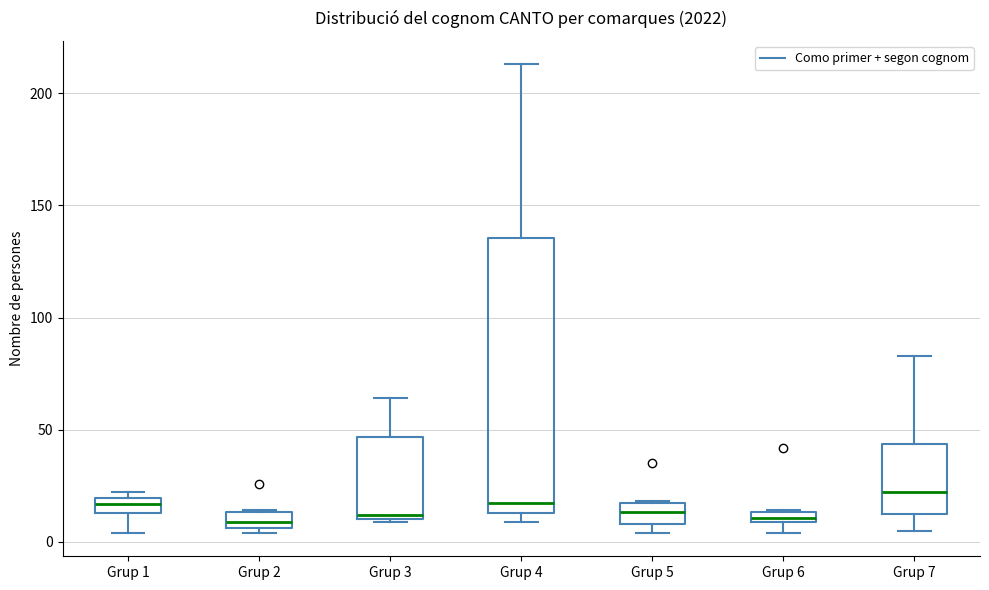

Where is the lower edge of the box for Grup 3 on the y-axis? The values are not printed on the chart, so give them approximately, as read against the axis.

10